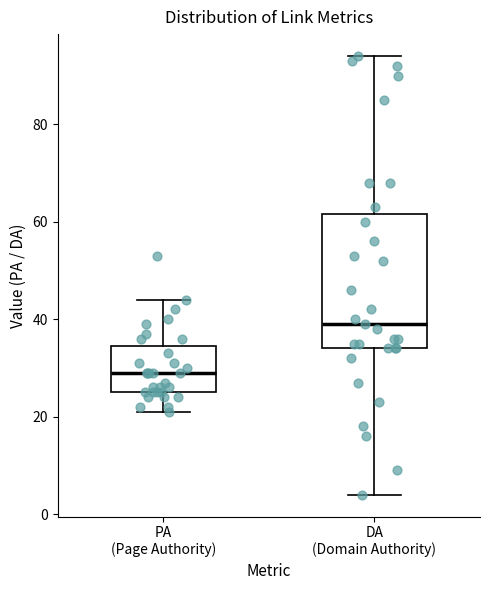

Reading left to right, read every box against the y-axis: the position of its median line, the range the box covers, and the ends of its whiskers. The values are not printed on the chart, so give them approximately, as read against the axis.

PA (Page Authority): median 30, box 26 to 34, whiskers 22 to 44
DA (Domain Authority): median 40, box 34 to 62, whiskers 4 to 94